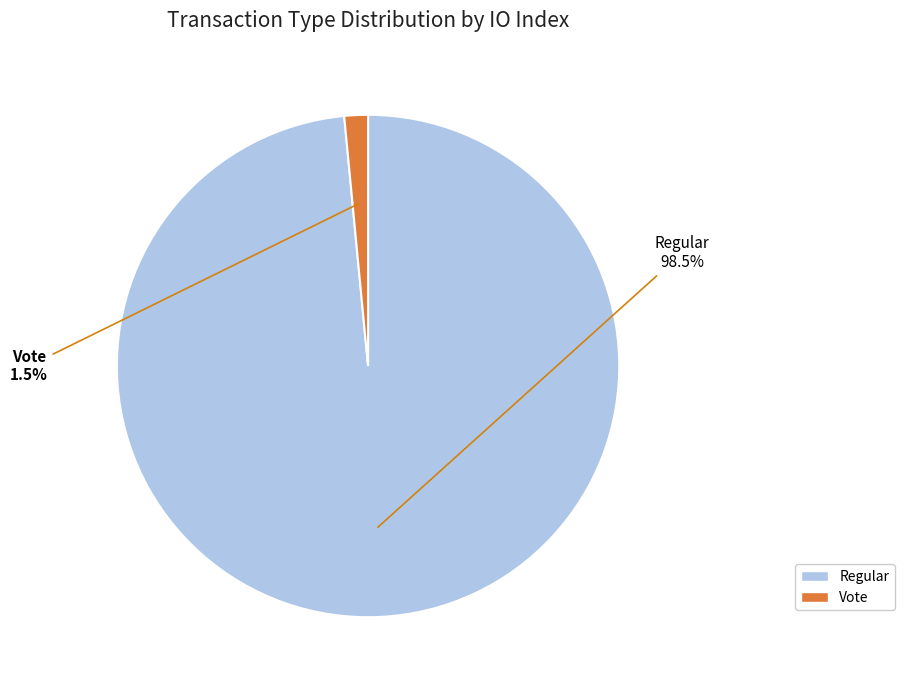

What is the total percentage of Regular and Vote?

100.0%